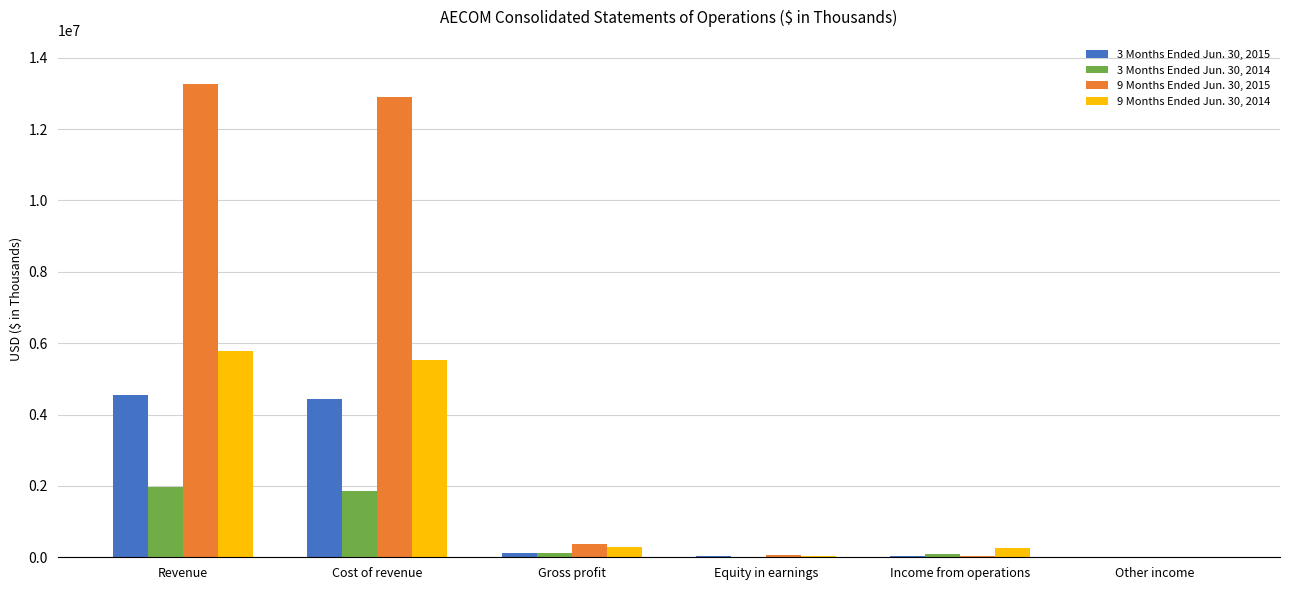

Which series has the largest total across all categories?

9 Months Ended Jun. 30, 2015